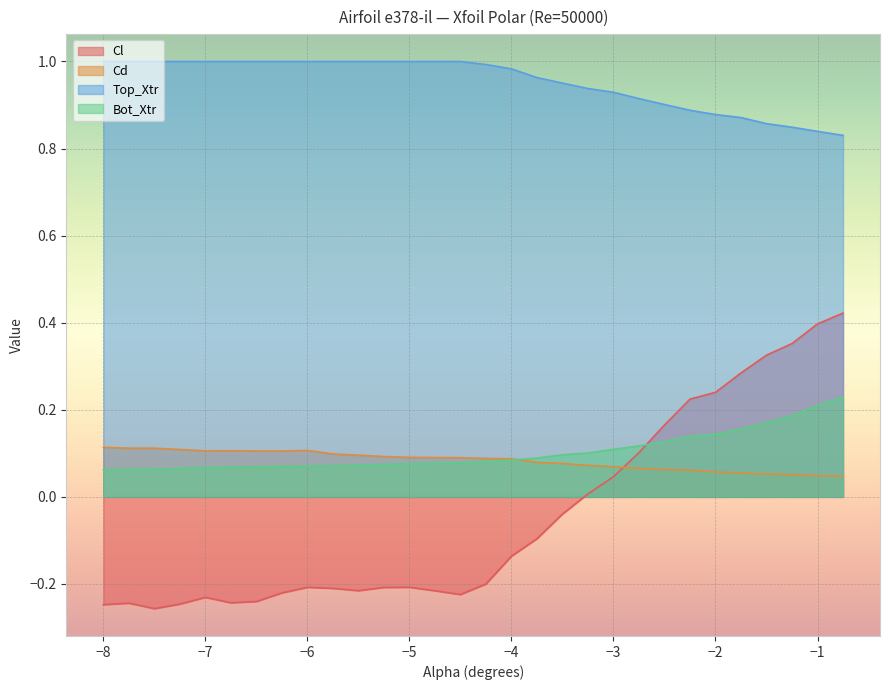

What is the value of the Cd point at the 21st from the left?

0.1